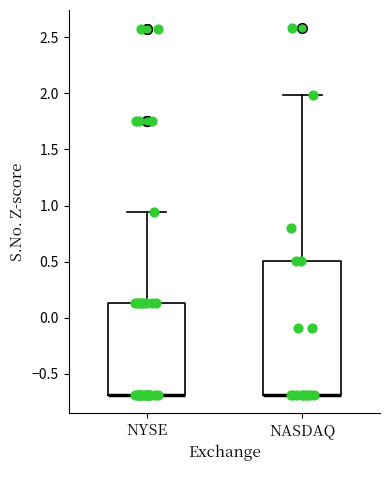

Comparing the boxes themselves (not the whiskers), which one is the tallest?

NASDAQ